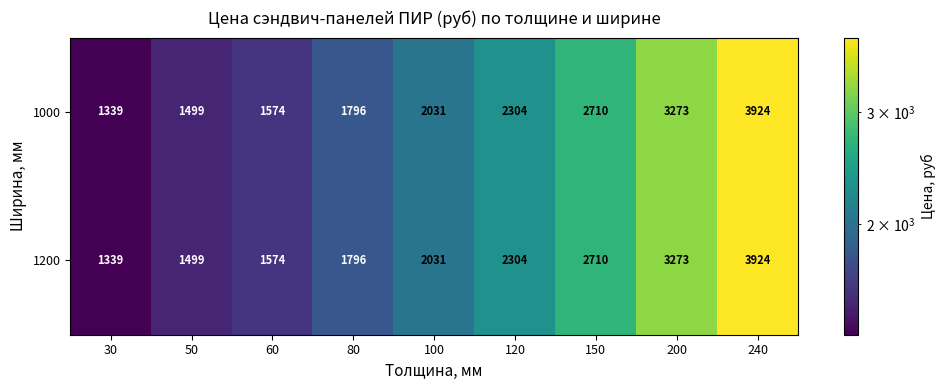

What is the approximate value of 1200 at 100, to the nearest 10?

2030